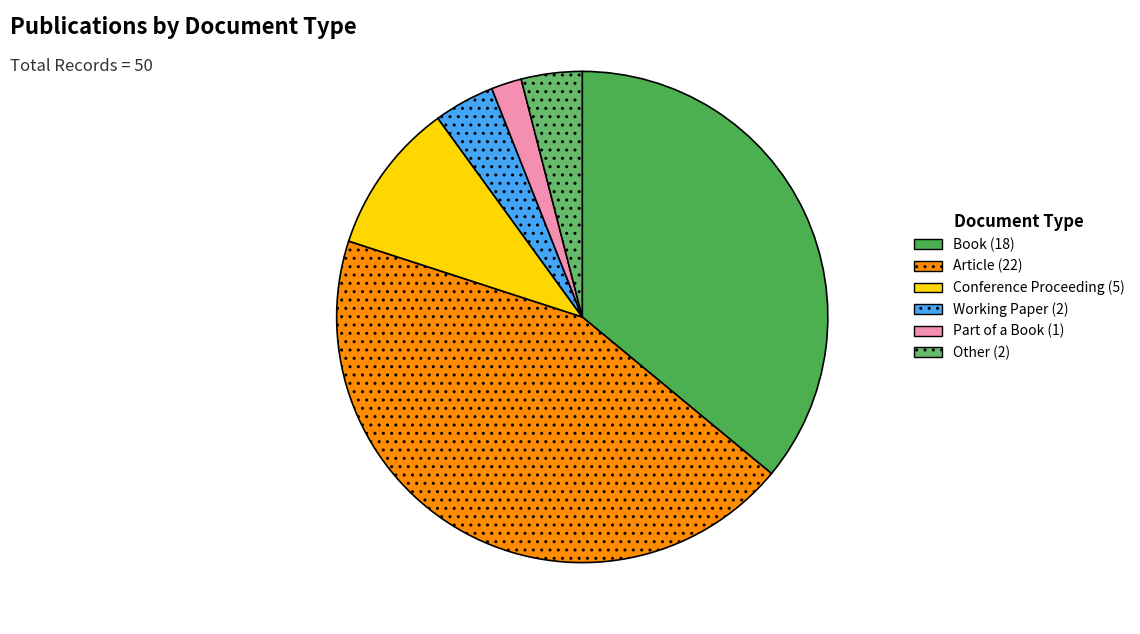

How many slices are in this pie chart?

6